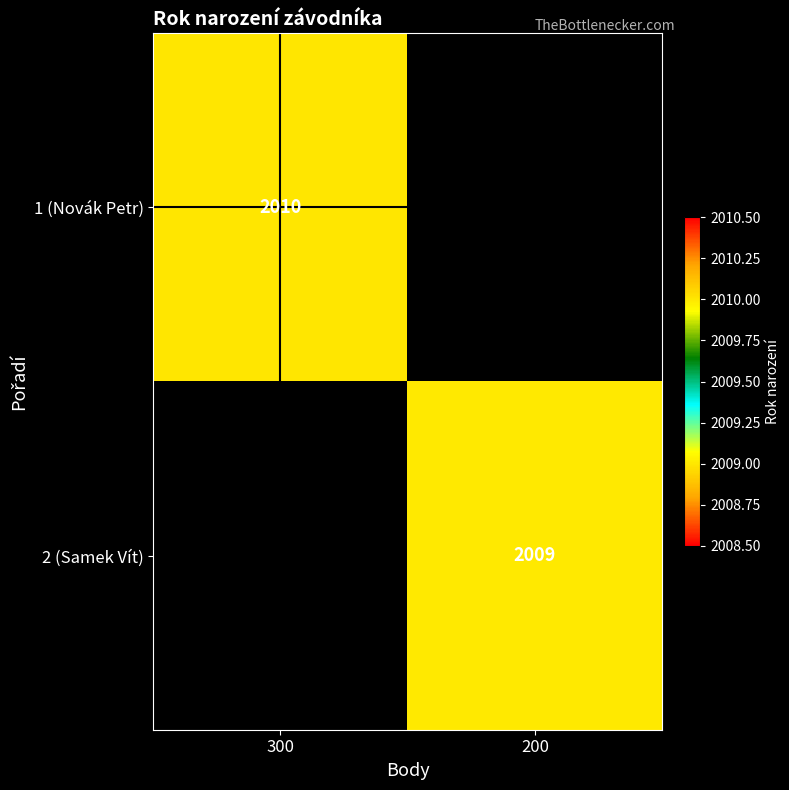

The 1 (Novák Petr) series shows 2010 at 300. True or false?

True